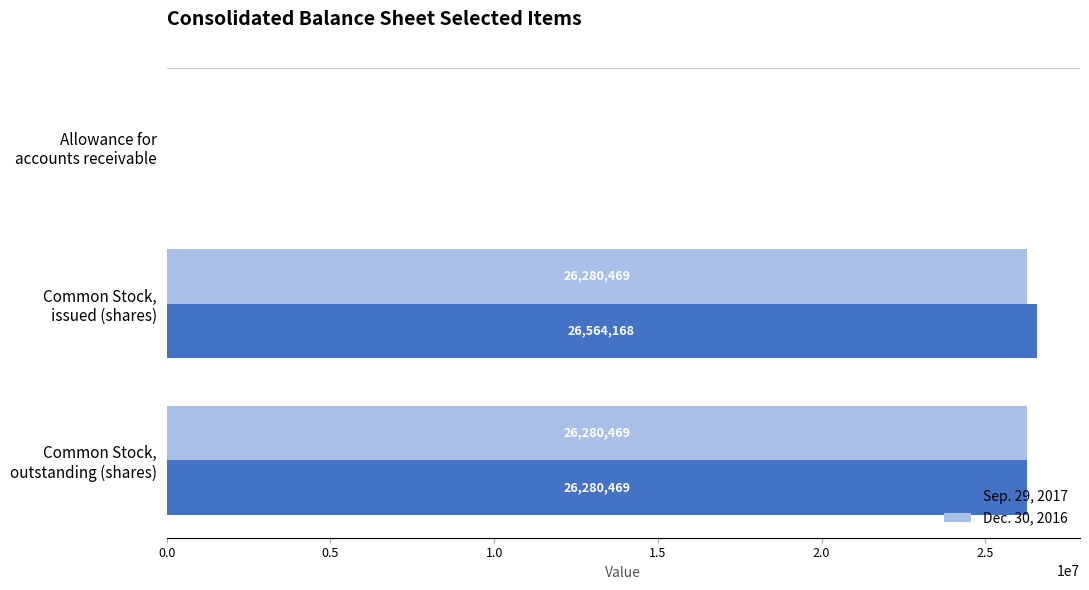

Which series has the widest spread of values?

Sep. 29, 2017